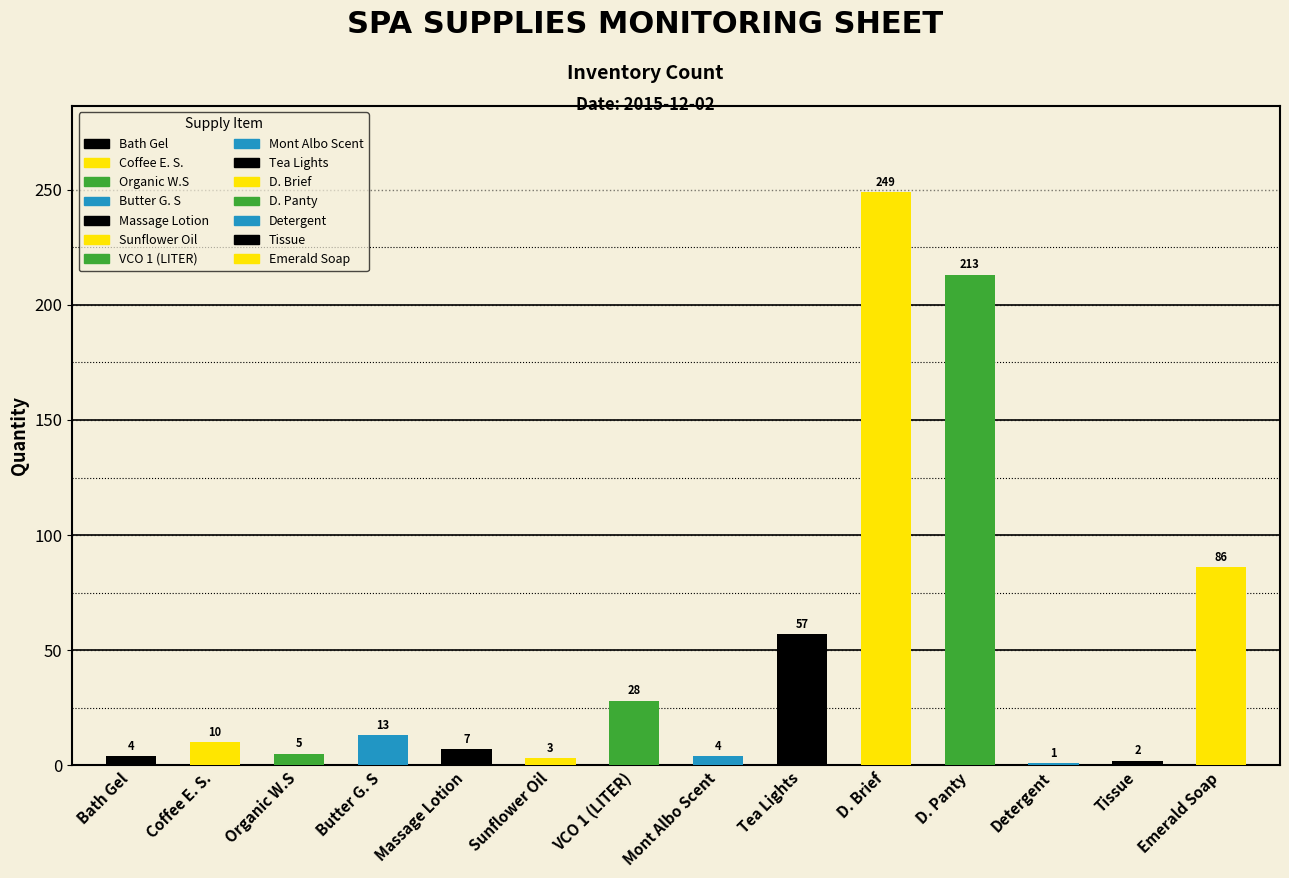

Does the chart contain any negative values?

No